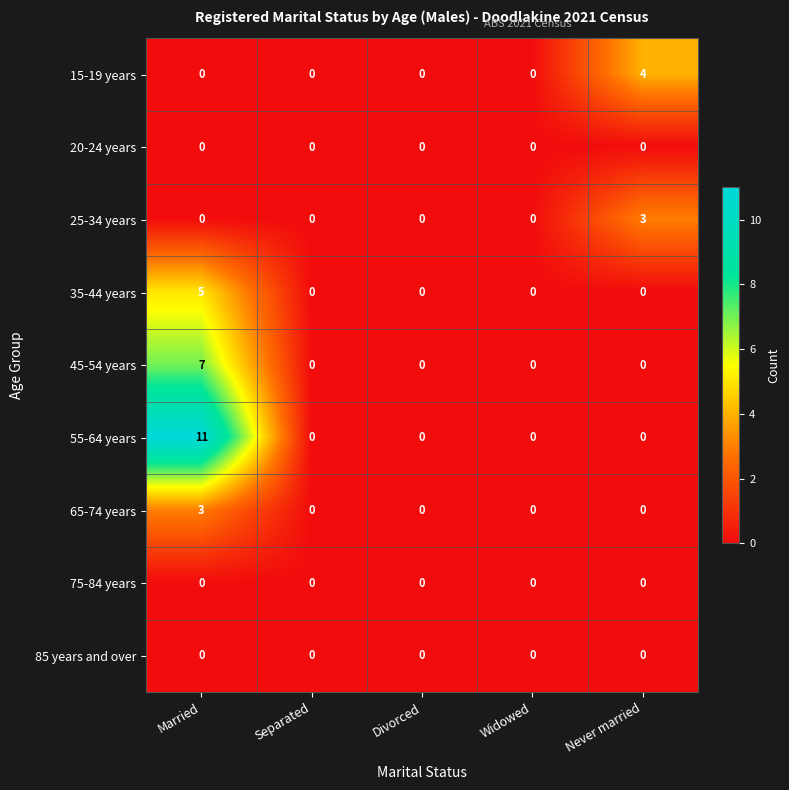

What is the sum of all 45-54 years values?

7